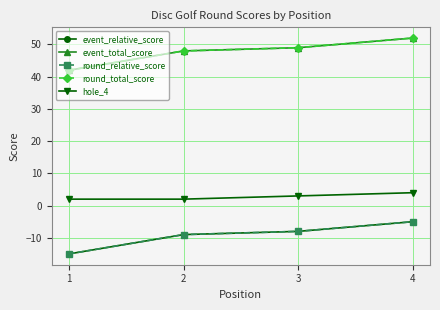

What is the difference between the highest and lowest values at 1?

57